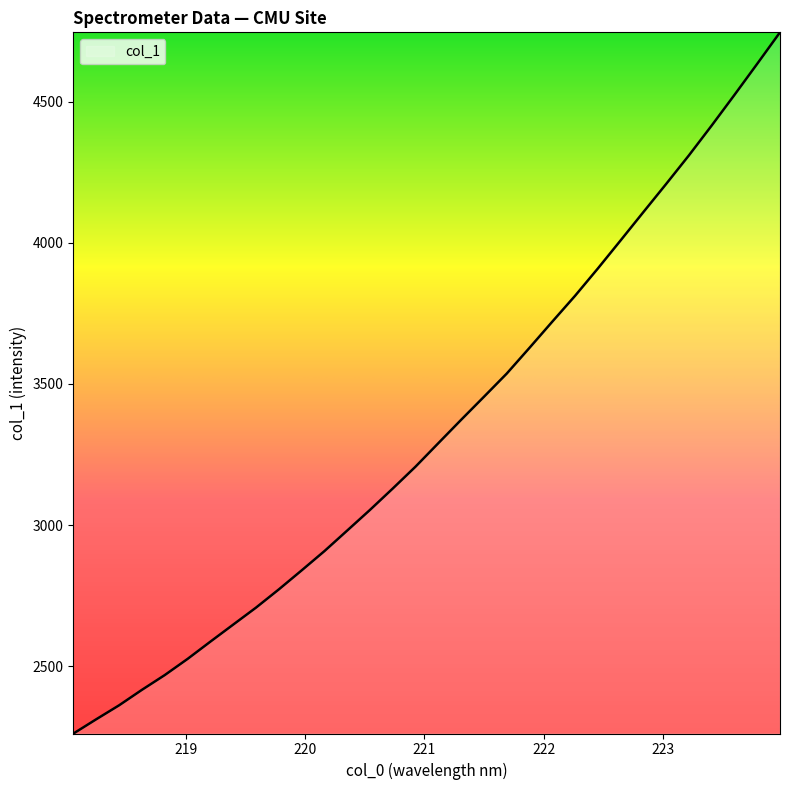

What is the smallest value displayed?

2261.6